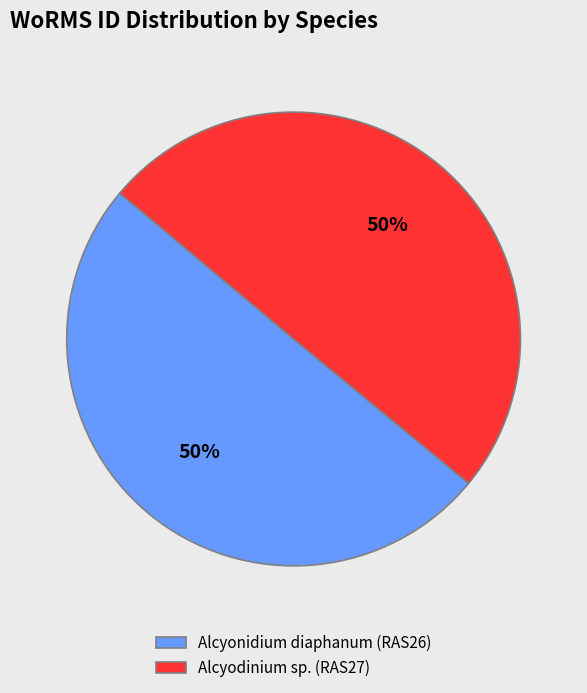

The Alcyonidium diaphanum (RAS26) slice represents 43% of the pie. True or false?

False